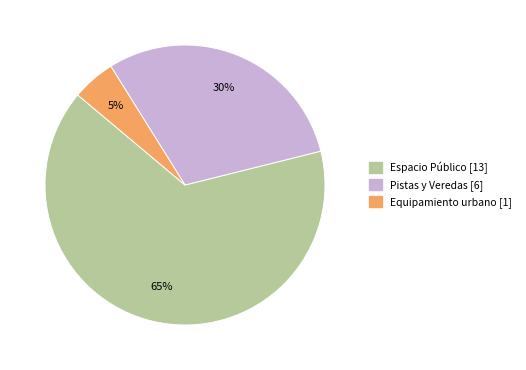

The Espacio Público slice represents 65% of the pie. True or false?

True